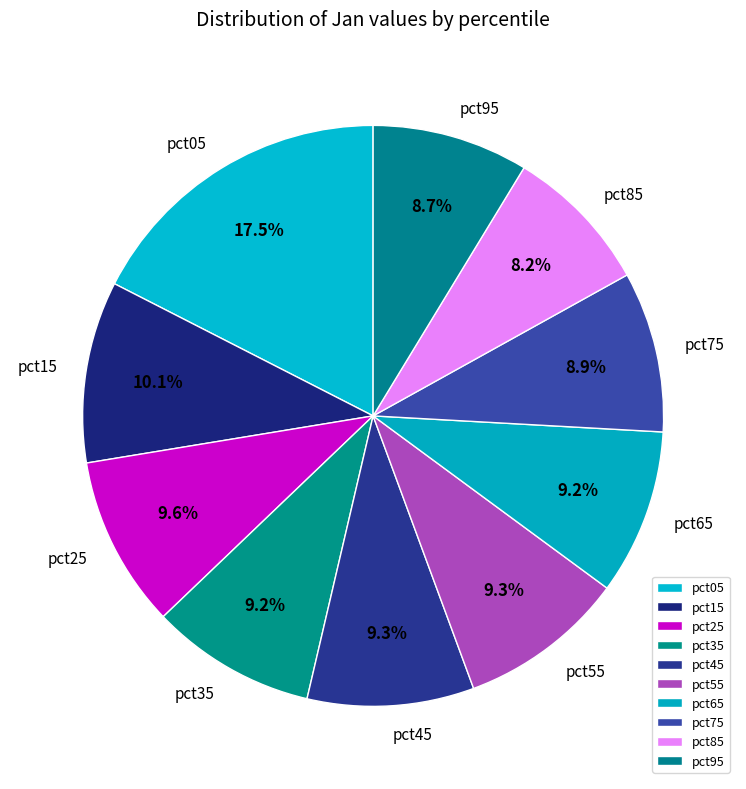

Does pct95 represent more than half of the total?

No